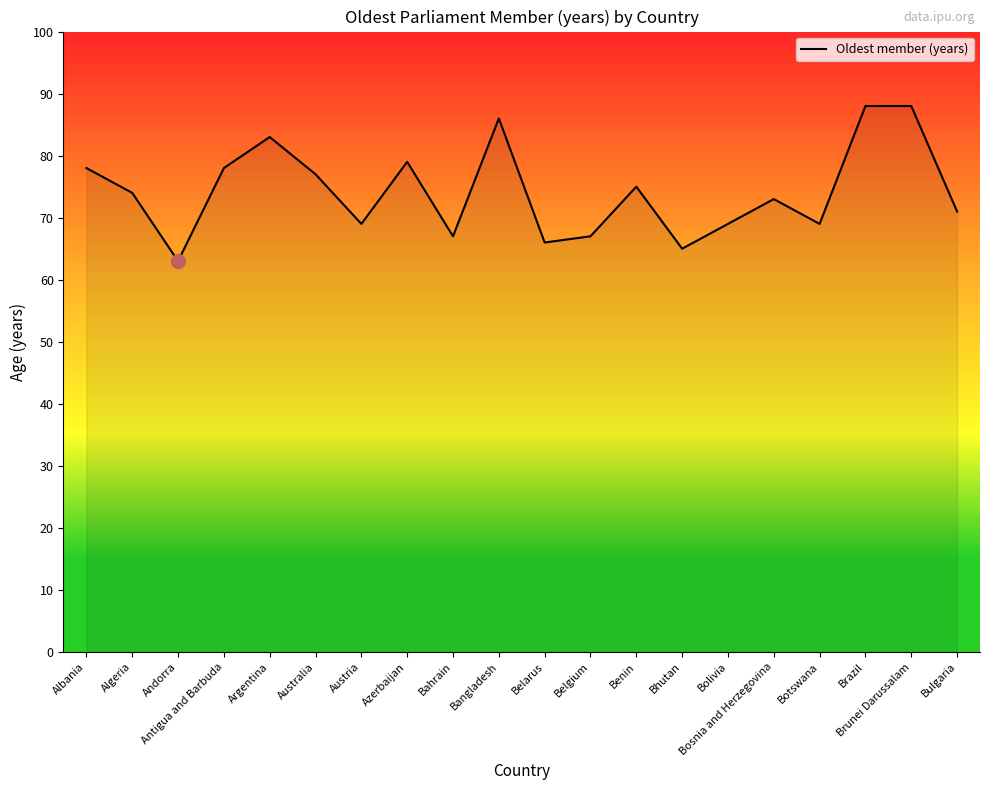

Where is the data nearest to the value 75?

Benin